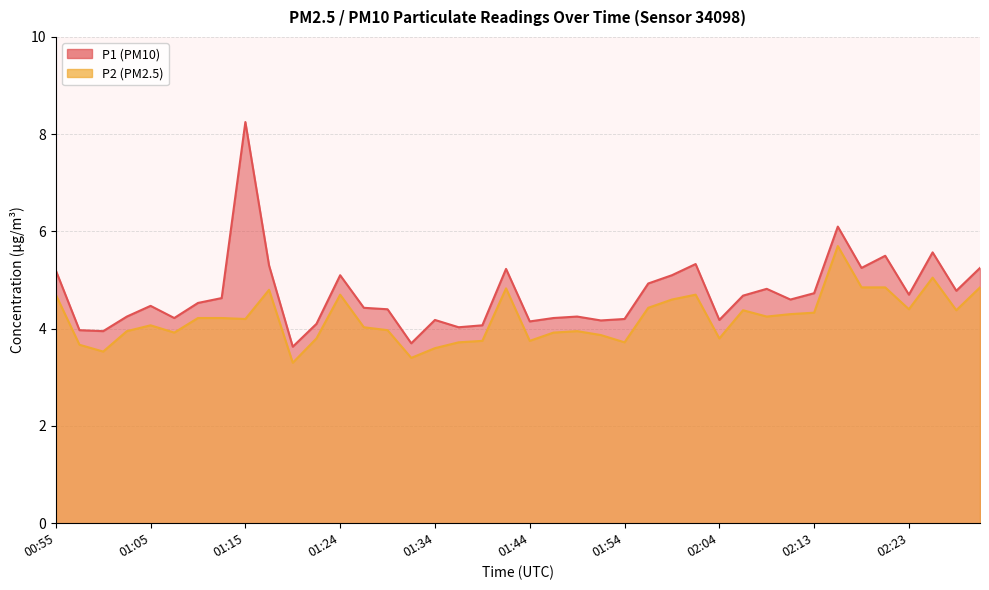

What is the difference between the maximum and minimum values in the P2 series?

2.4